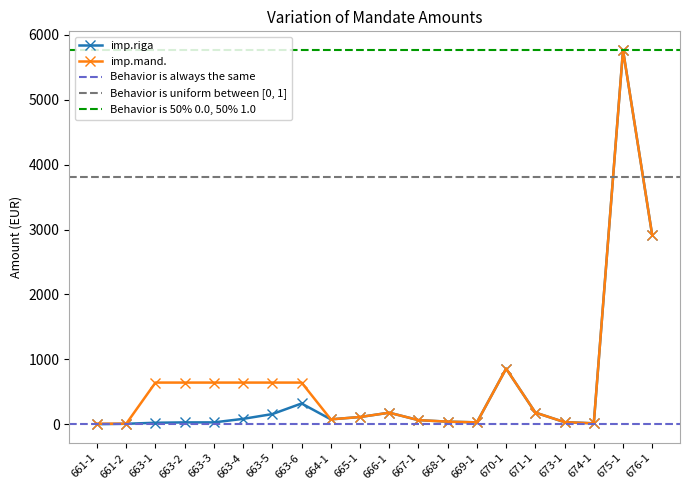

Which series changed the most between 661-2 and 663-4?

imp.mand.